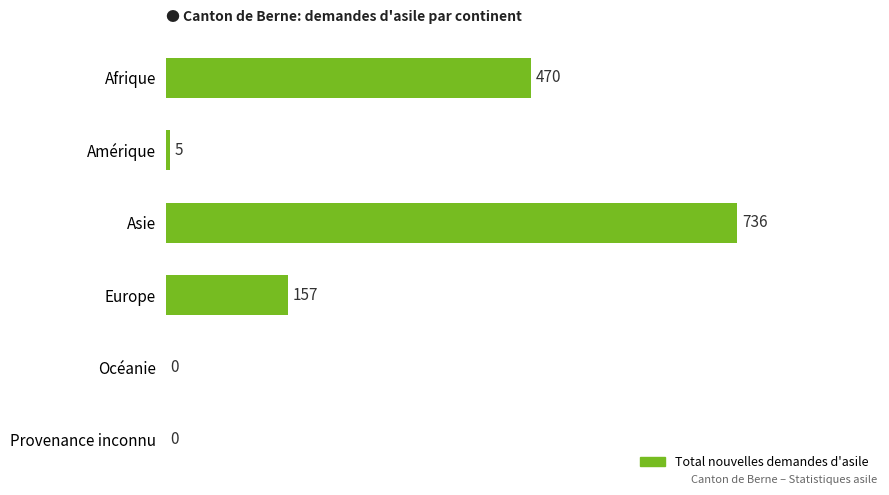

Reading top to bottom, what are all the values shown in this chart?

Afrique=470	Amérique=5	Asie=736	Europe=157	Océanie=0	Provenance inconnu=0